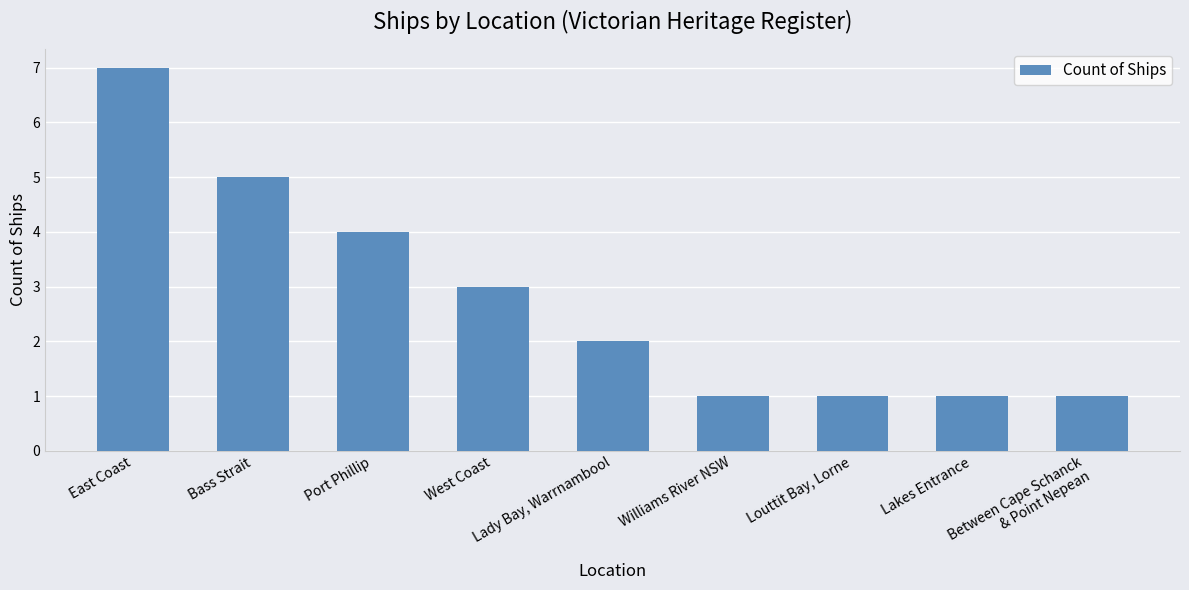

Is it true that the value at Port Phillip is 2?

False